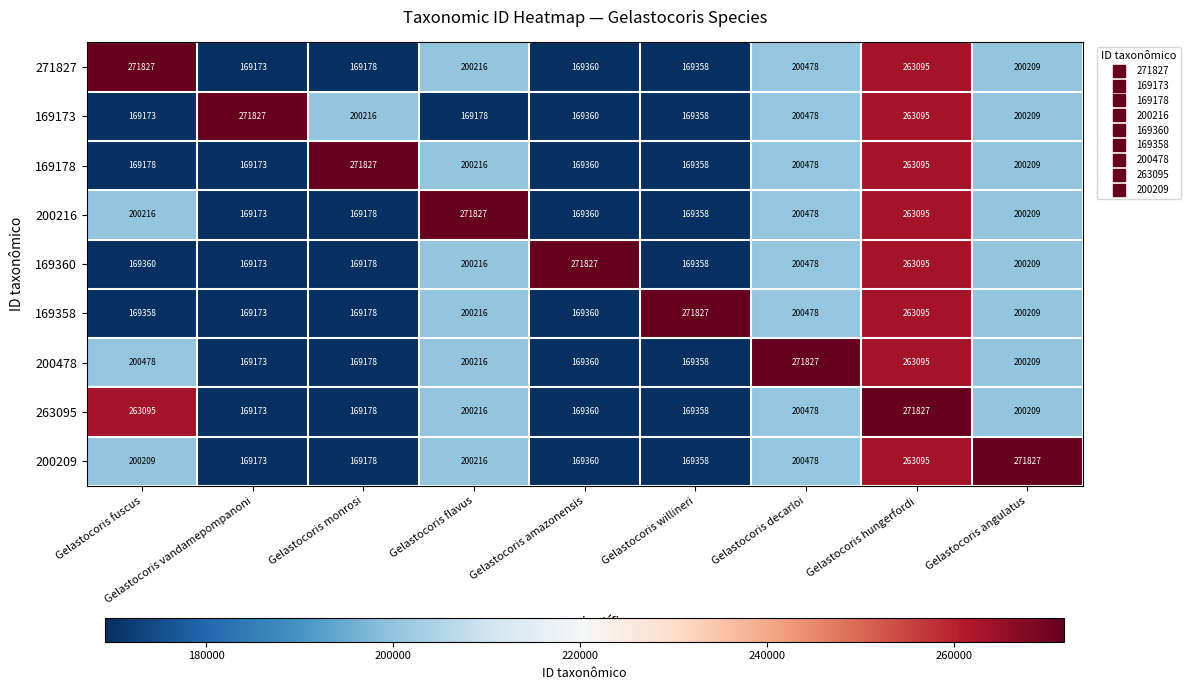

What is the sum of the 169360 values at Gelastocoris willineri and Gelastocoris flavus?

369574